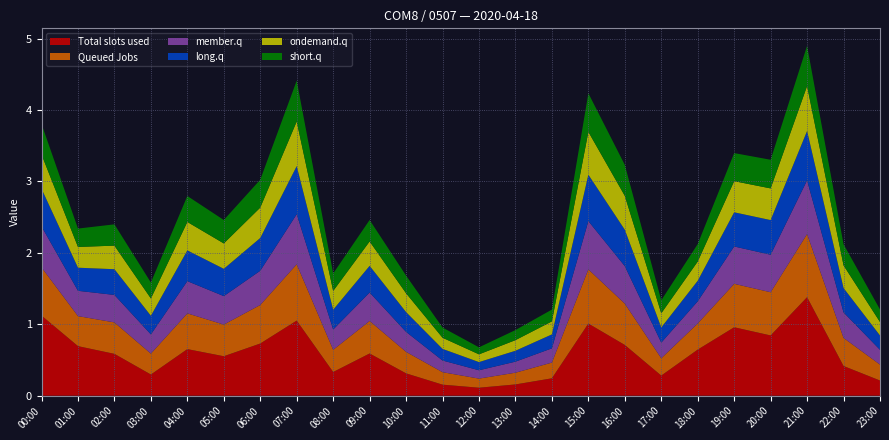

What is the maximum value for Total slots used?

1.4